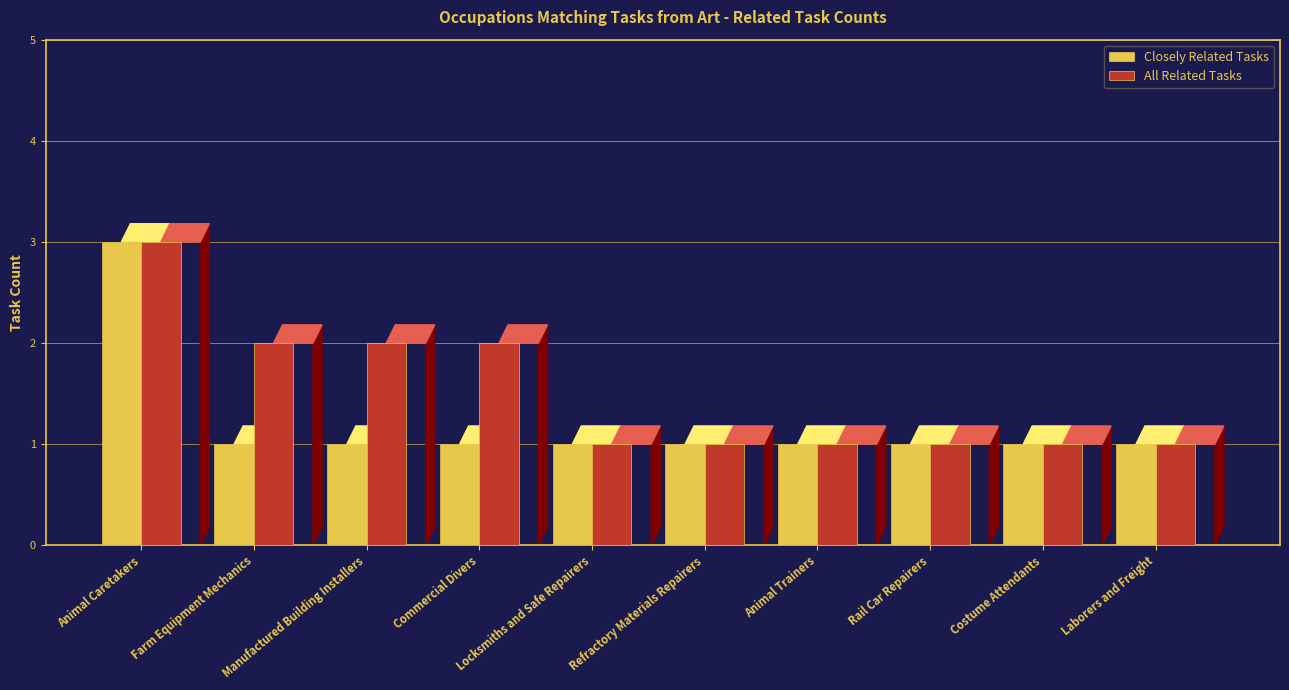

What position from the right is Locksmiths and Safe Repairers?

6